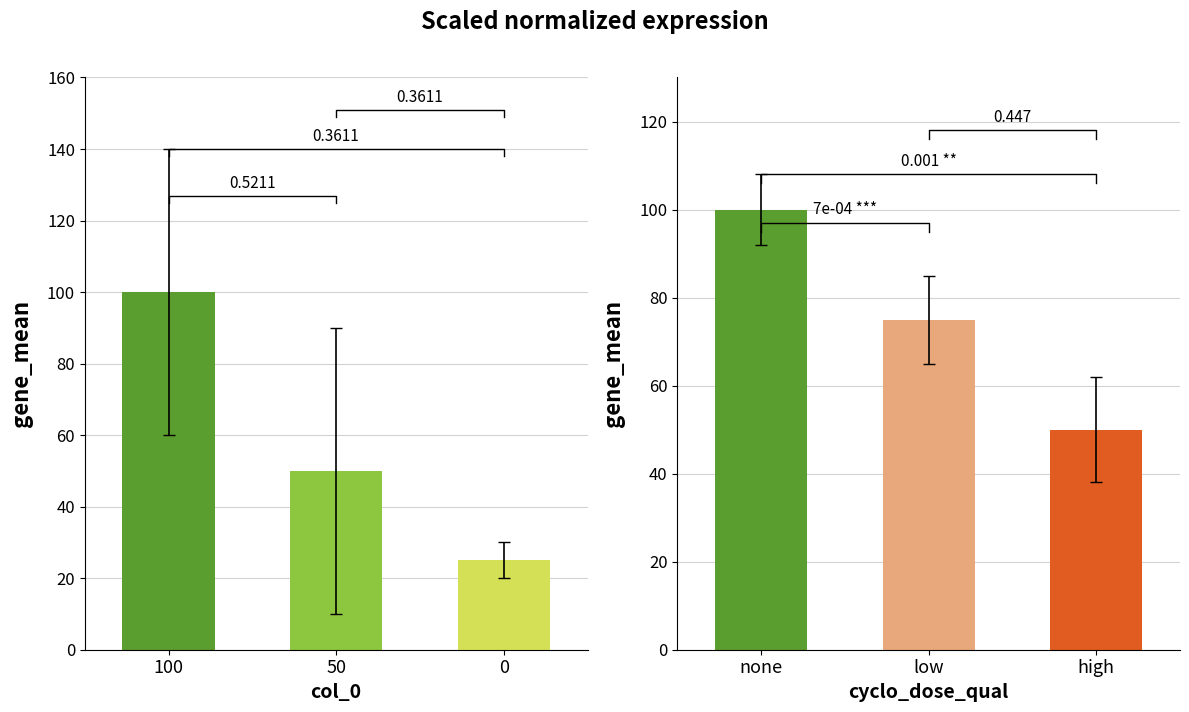

Is the value of col_1 at 0 greater than the value of col_2 at 100?

No